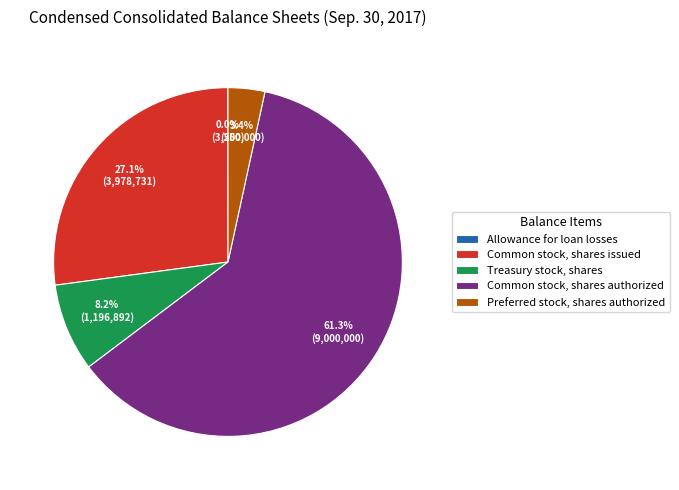

Which has a higher value, Preferred stock, shares authorized or Common stock, shares authorized?

Common stock, shares authorized